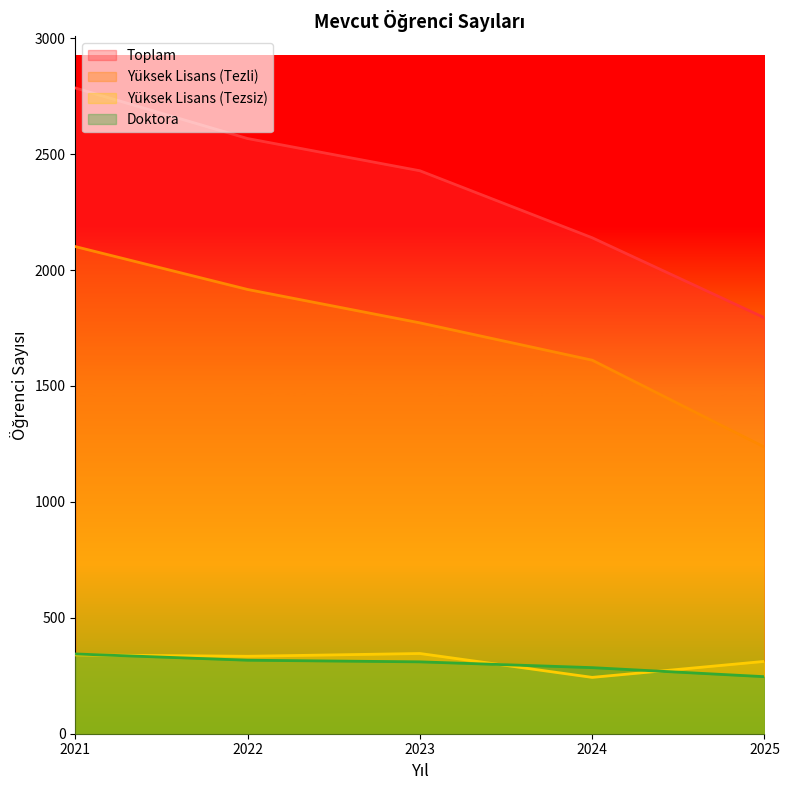

Is it true that Yüksek Lisans (Tezli) equals 3370 at 2021?

False